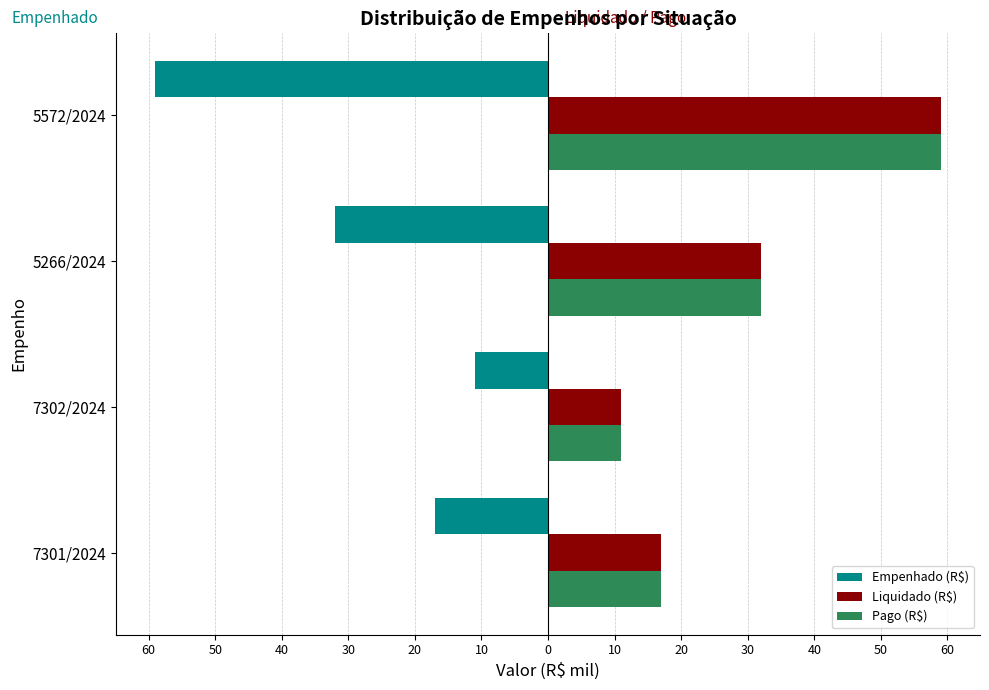

What is the maximum value shown in the chart?

59